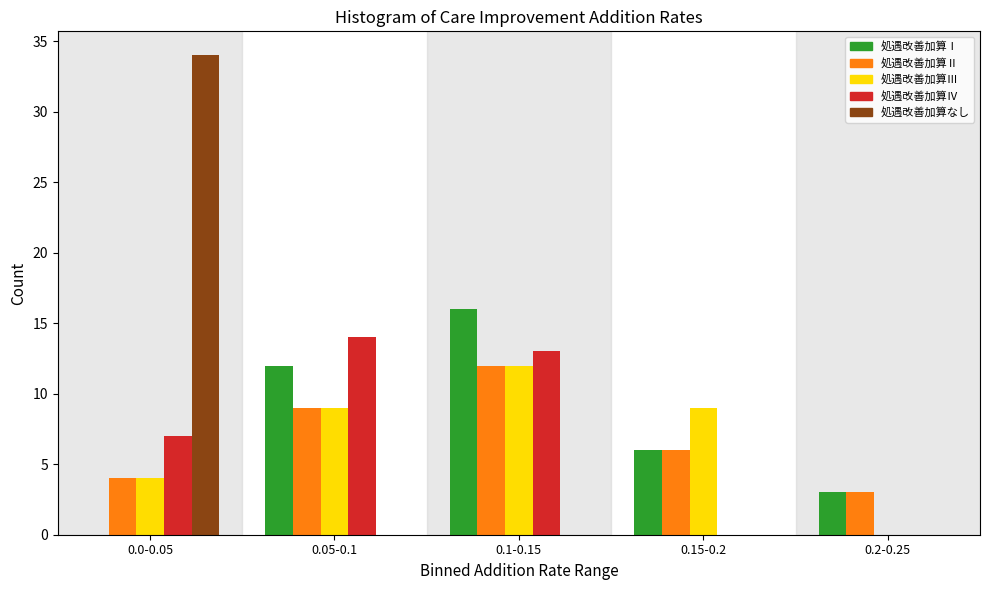

Reading right to left, what are all the values shown in this chart?

処遇改善加算Ⅰ: 0.2-0.25=3	0.15-0.2=6	0.1-0.15=16	0.05-0.1=12	0.0-0.05=0
処遇改善加算Ⅱ: 0.2-0.25=3	0.15-0.2=6	0.1-0.15=12	0.05-0.1=9	0.0-0.05=4
処遇改善加算Ⅲ: 0.2-0.25=0	0.15-0.2=9	0.1-0.15=12	0.05-0.1=9	0.0-0.05=4
処遇改善加算Ⅳ: 0.2-0.25=0	0.15-0.2=0	0.1-0.15=13	0.05-0.1=14	0.0-0.05=7
処遇改善加算なし: 0.2-0.25=0	0.15-0.2=0	0.1-0.15=0	0.05-0.1=0	0.0-0.05=34